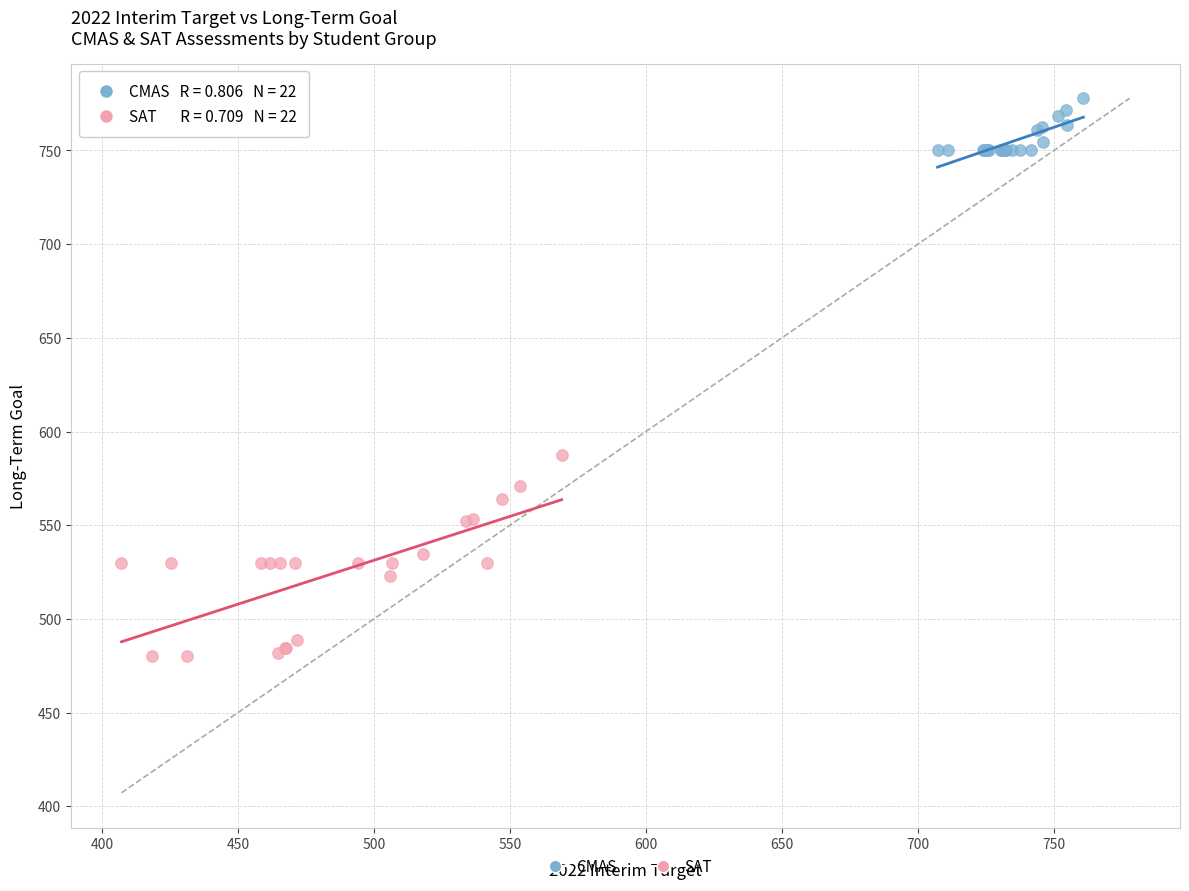

What are all the series names shown in the legend?

CMAS, SAT